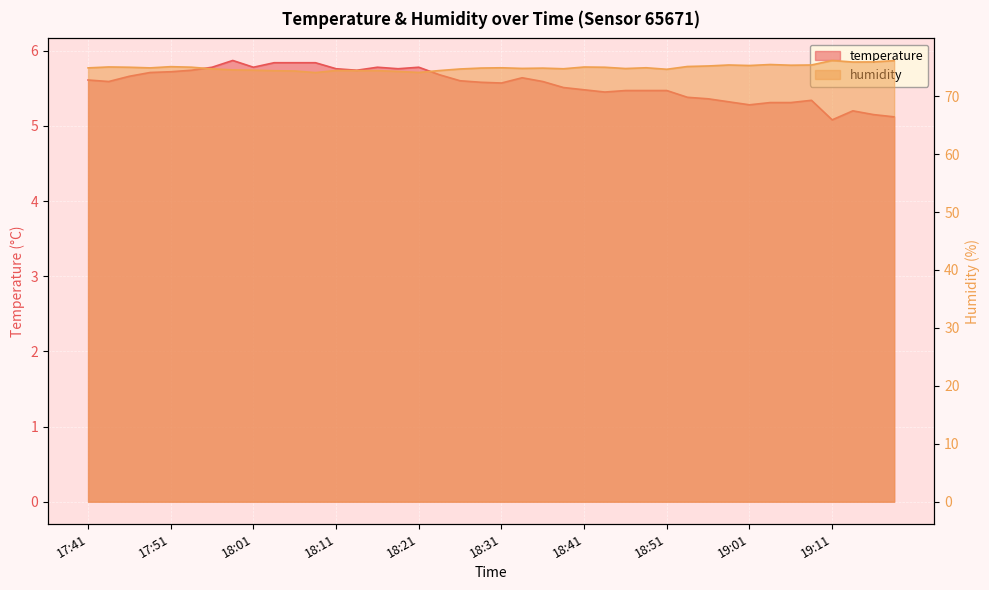

Is it true that temperature equals 5.7 at 17:51?

True